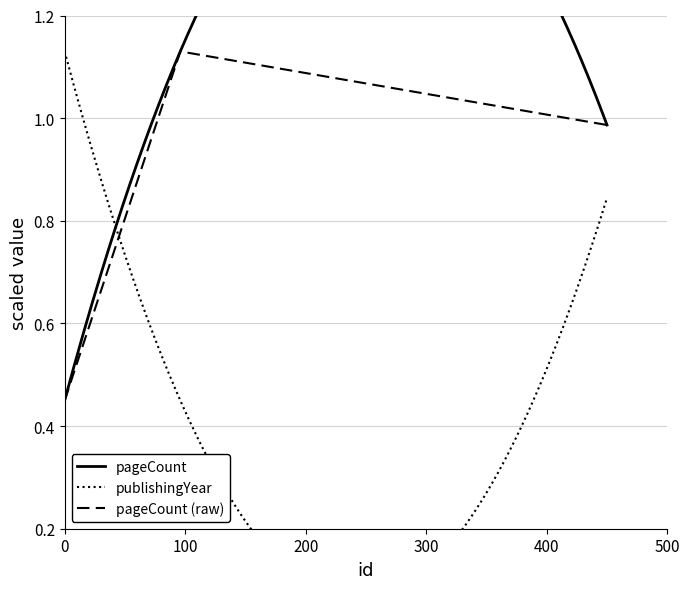

What is the sum of all values?

2.6